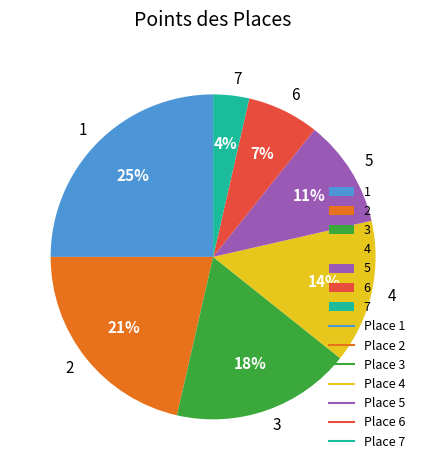

What percentage is the 1 slice, to the nearest percent?

25%